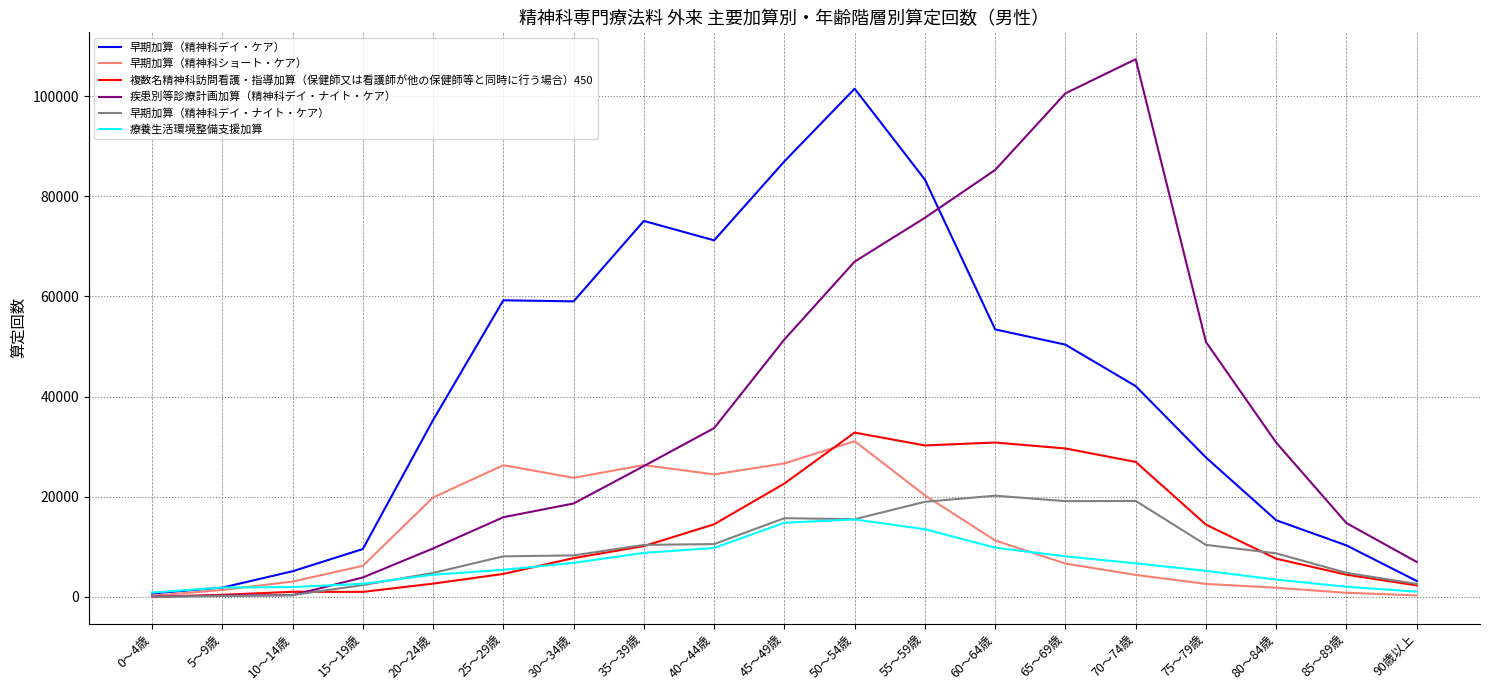

How many lines are shown in the chart?

6